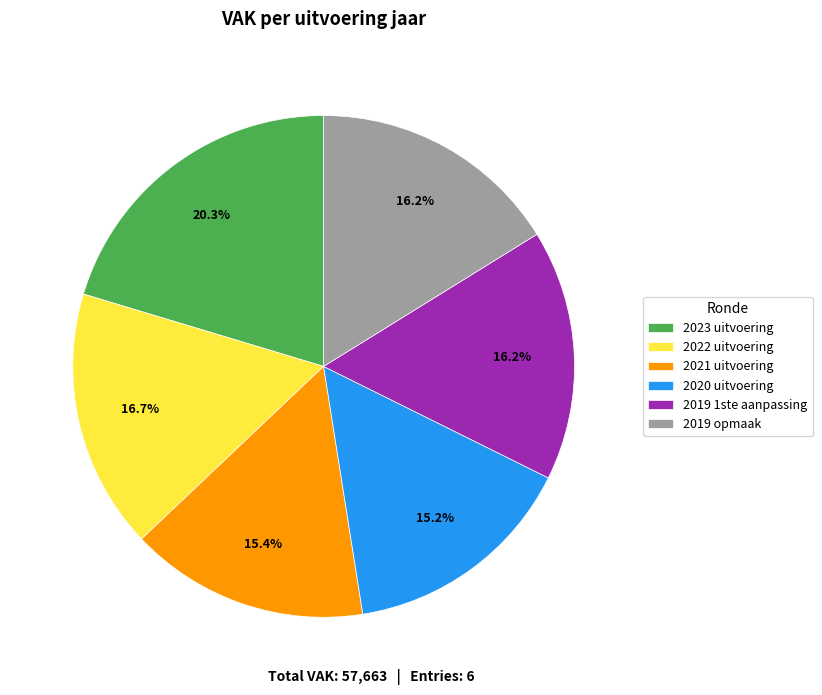

Approximately how many times larger is the value at 2019 1ste aanpassing compared to 2022 uitvoering?

1.0